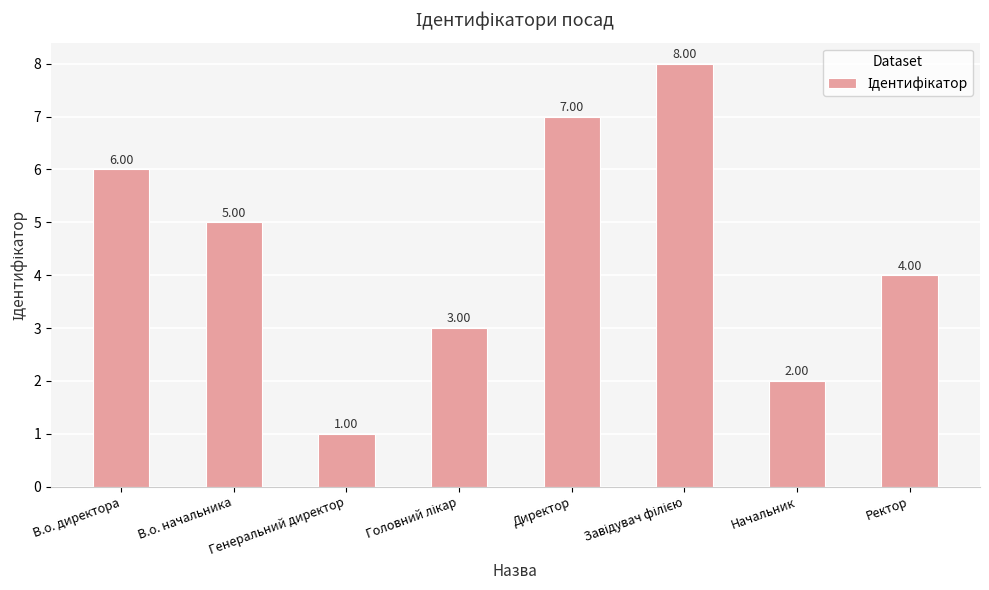

What is the difference between the maximum and minimum values?

7